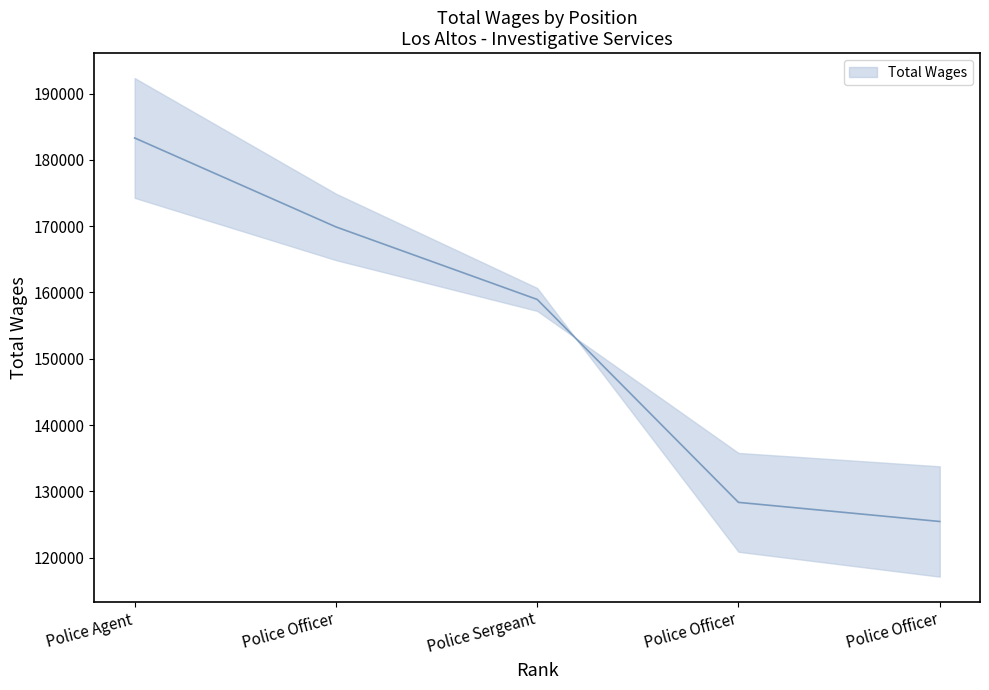

True or false: the data shows 183307 at Police Agent.

True